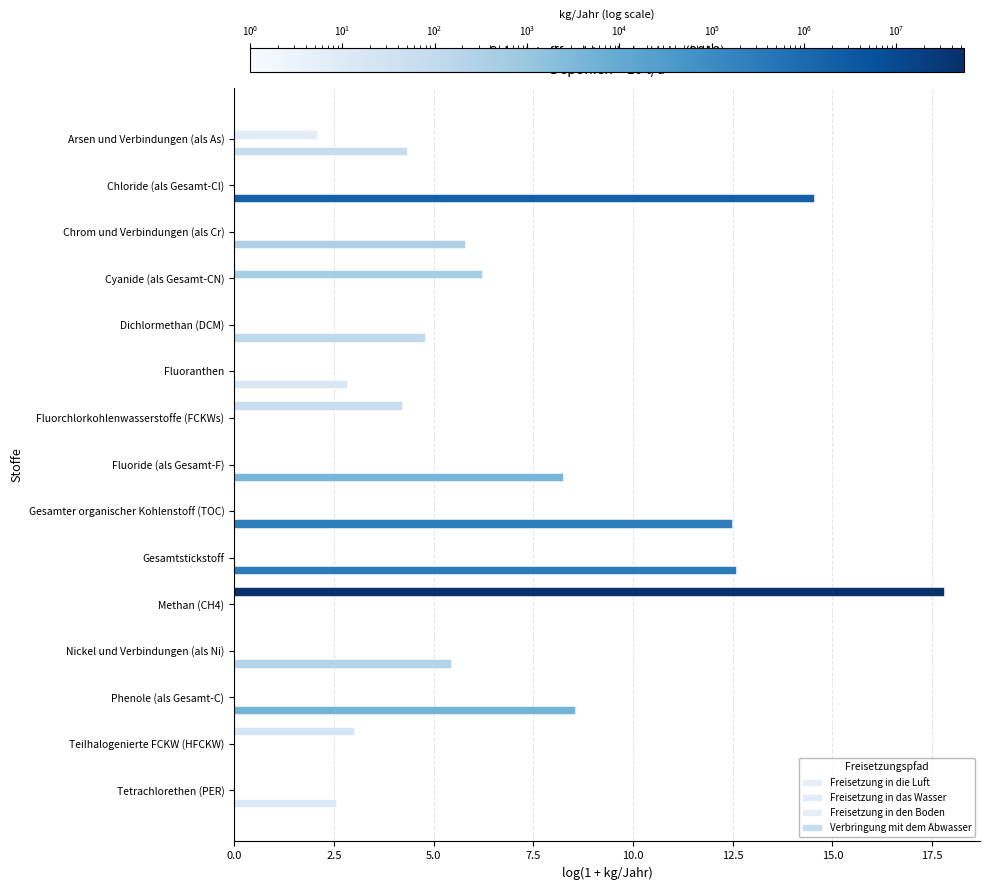

How many distinct data groups are displayed?

3